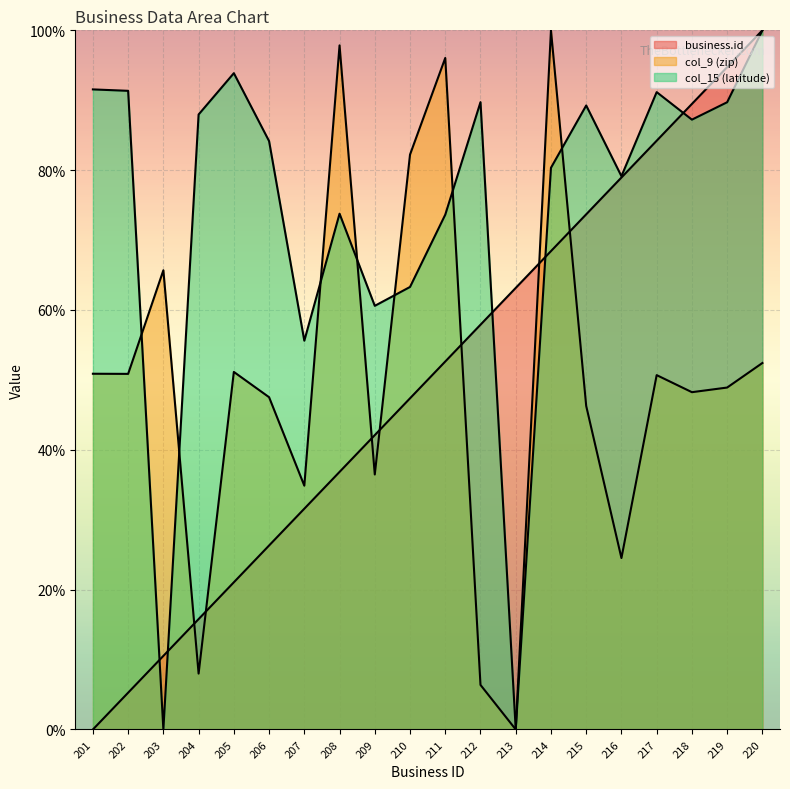

True or false: business.id has a value of 9.7 at 209.

False